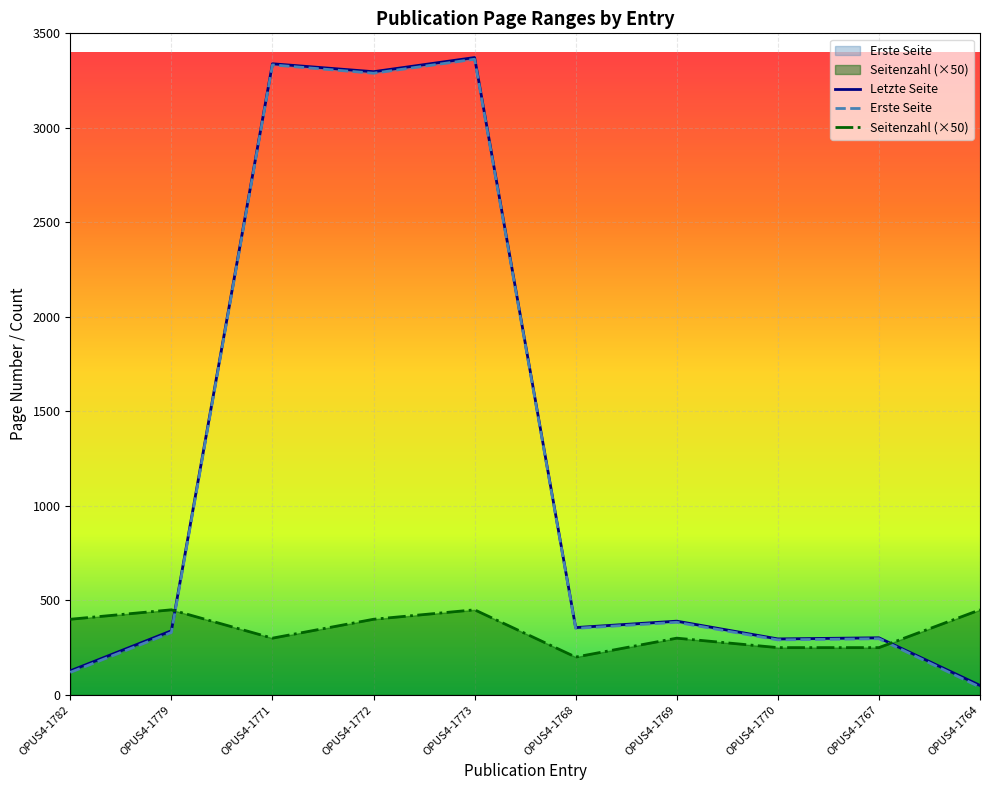

What is the value of the Seitenzahl point at the 6th from the left?

200